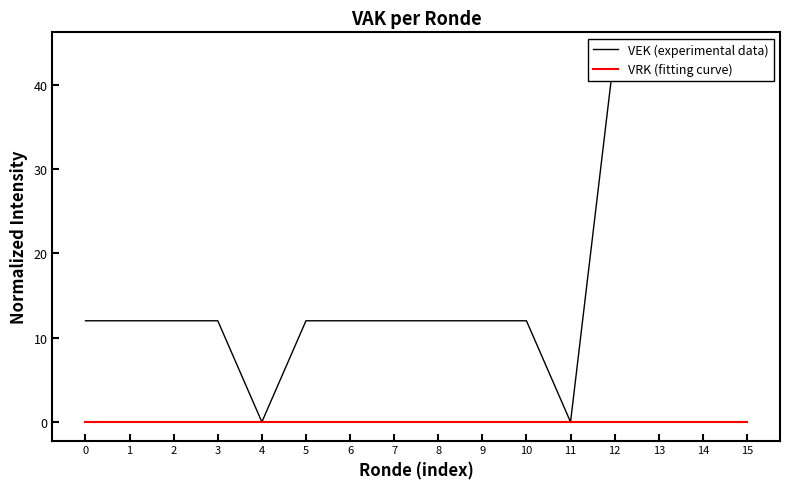

At which category does the chart reach its minimum across all series?

4